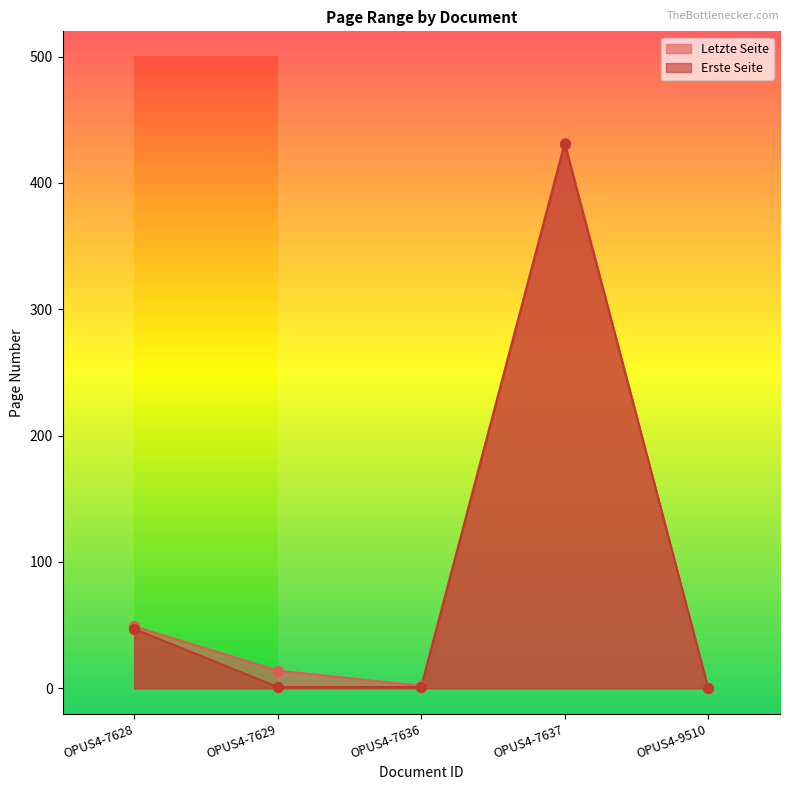

Is the value of Erste Seite at OPUS4-7636 greater than the value of Letzte Seite at OPUS4-9510?

Yes